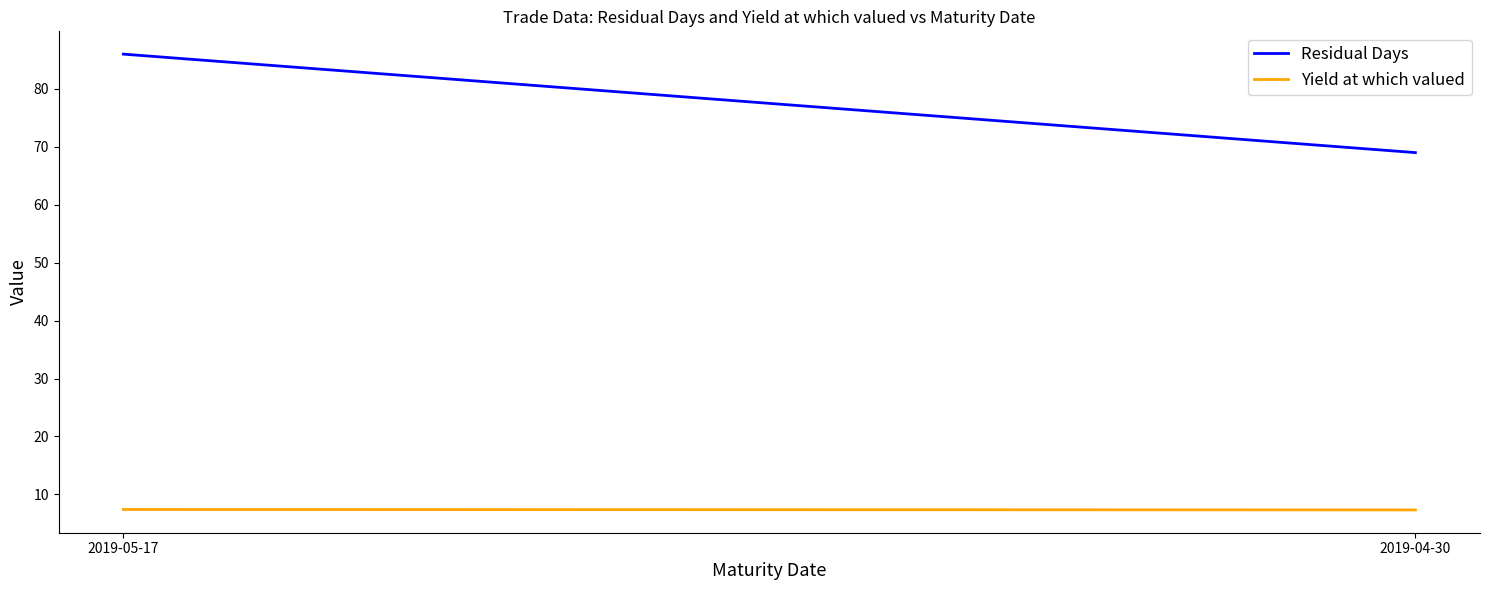

What is the value of the Residual Days point at the 2nd from the left?

69.0